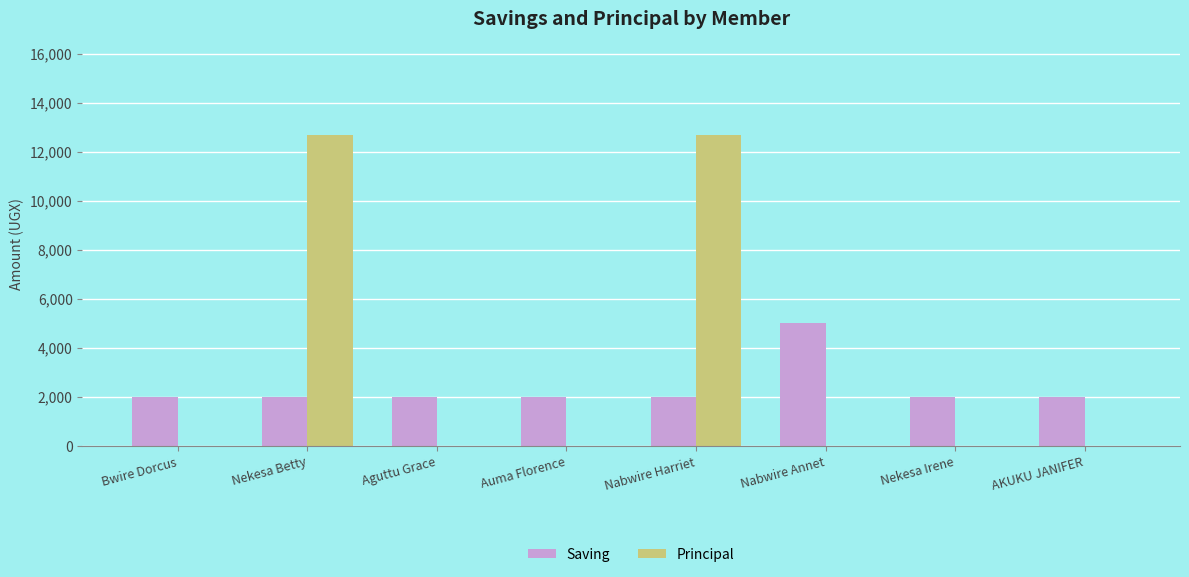

What is the sum of all Principal values?

25400